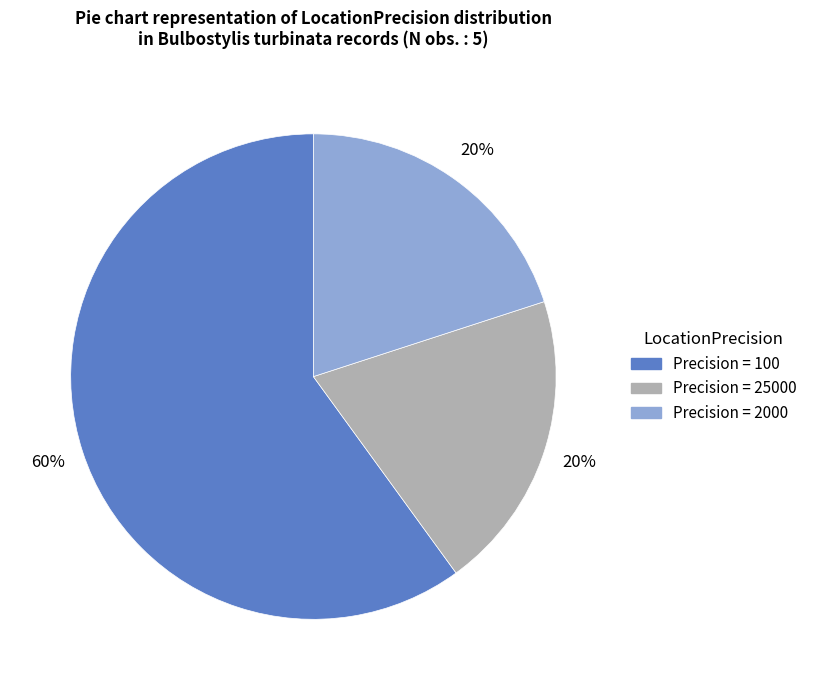

Does any single category account for the majority?

Yes